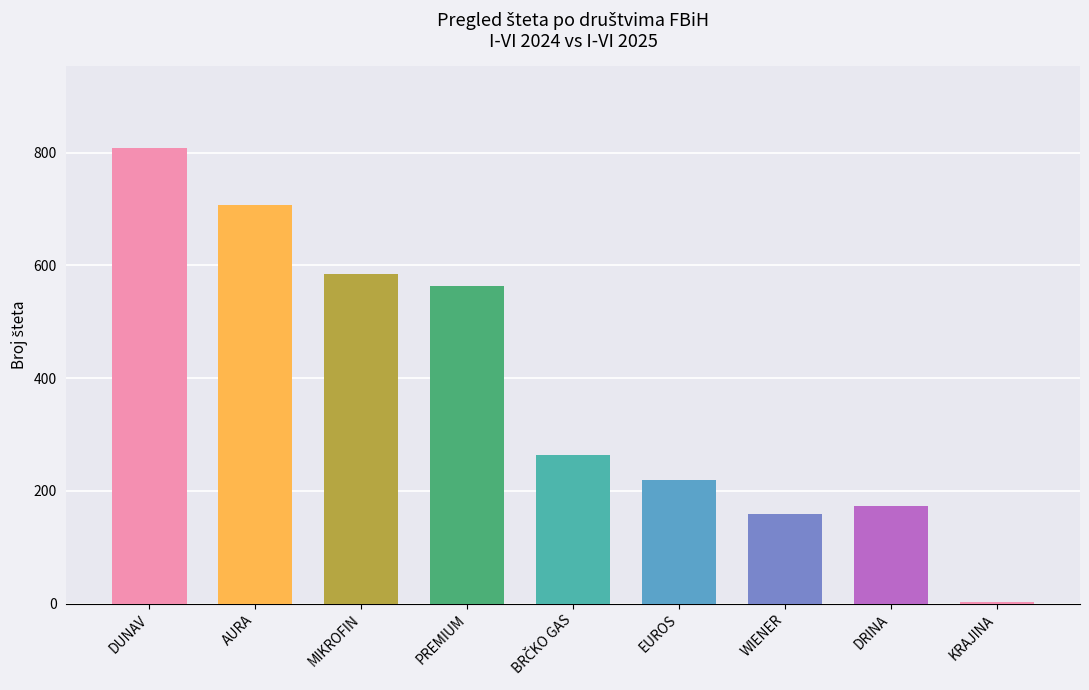

What is the label of the 3rd bar from the left?

MIKROFIN